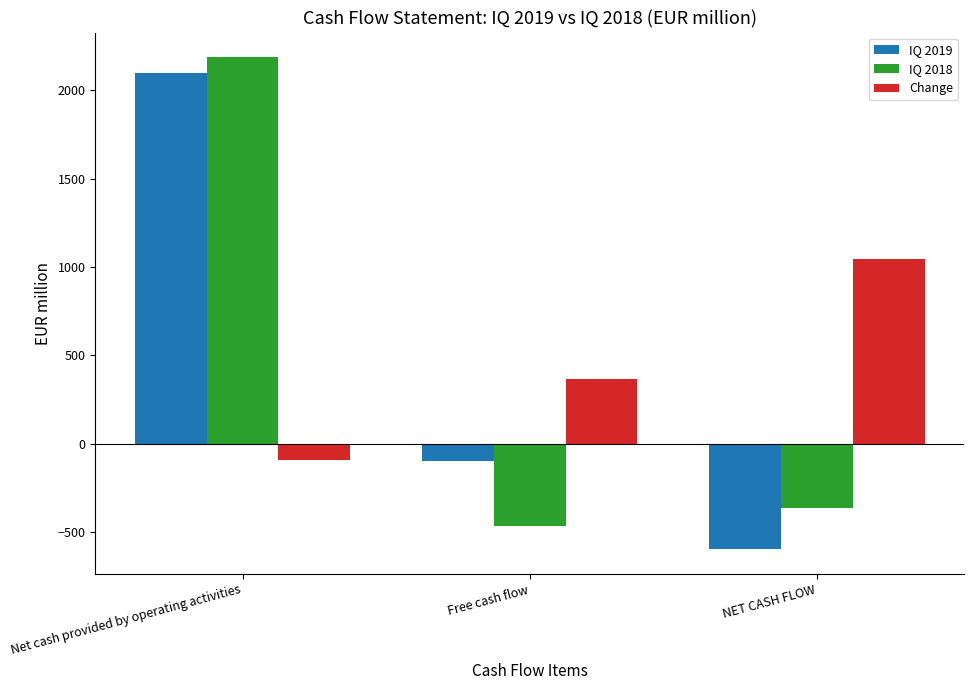

What is the value of the IQ 2018 bar at the 1st from the left?

2187